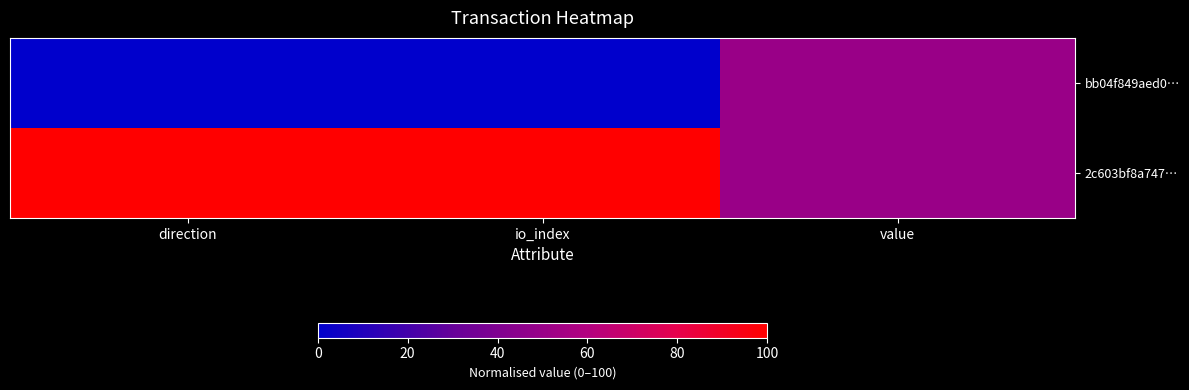

Reading left to right, extract all data points from this chart.

bb04f849aed0…: direction=0	io_index=0	value=50
2c603bf8a747…: direction=100	io_index=100	value=50